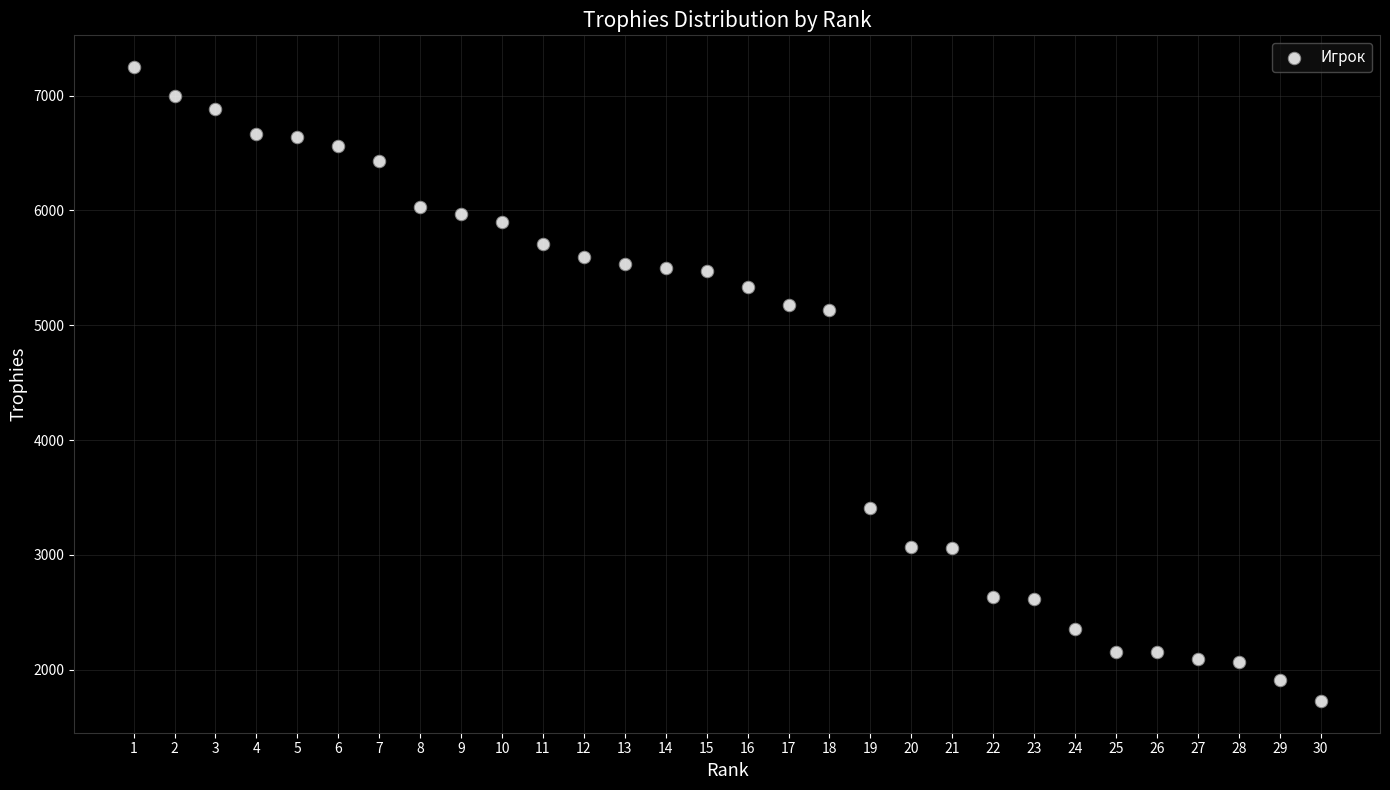

What is the range of X values (max minus min)?

29